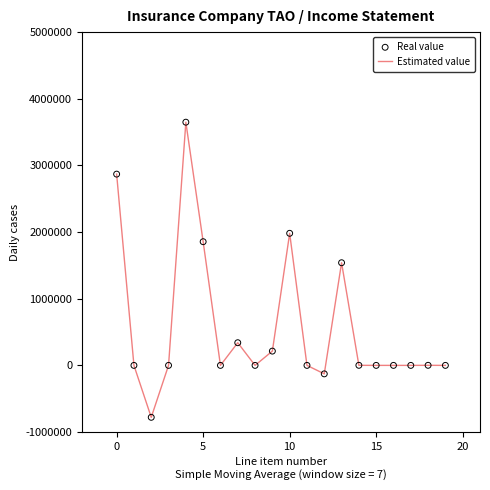

What is the greatest value displayed?

3648556.1